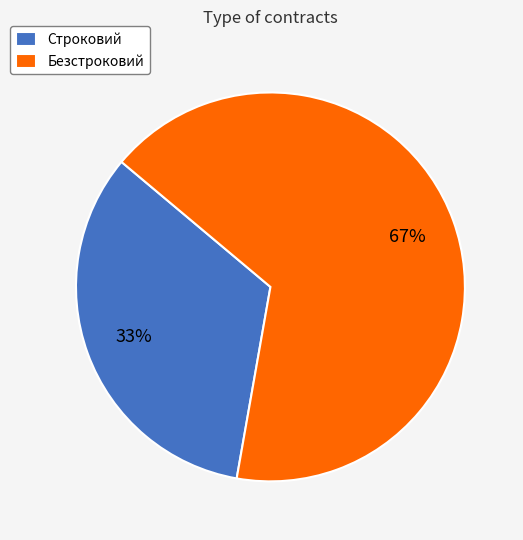

True or false: Строковий accounts for 43% of the total.

False